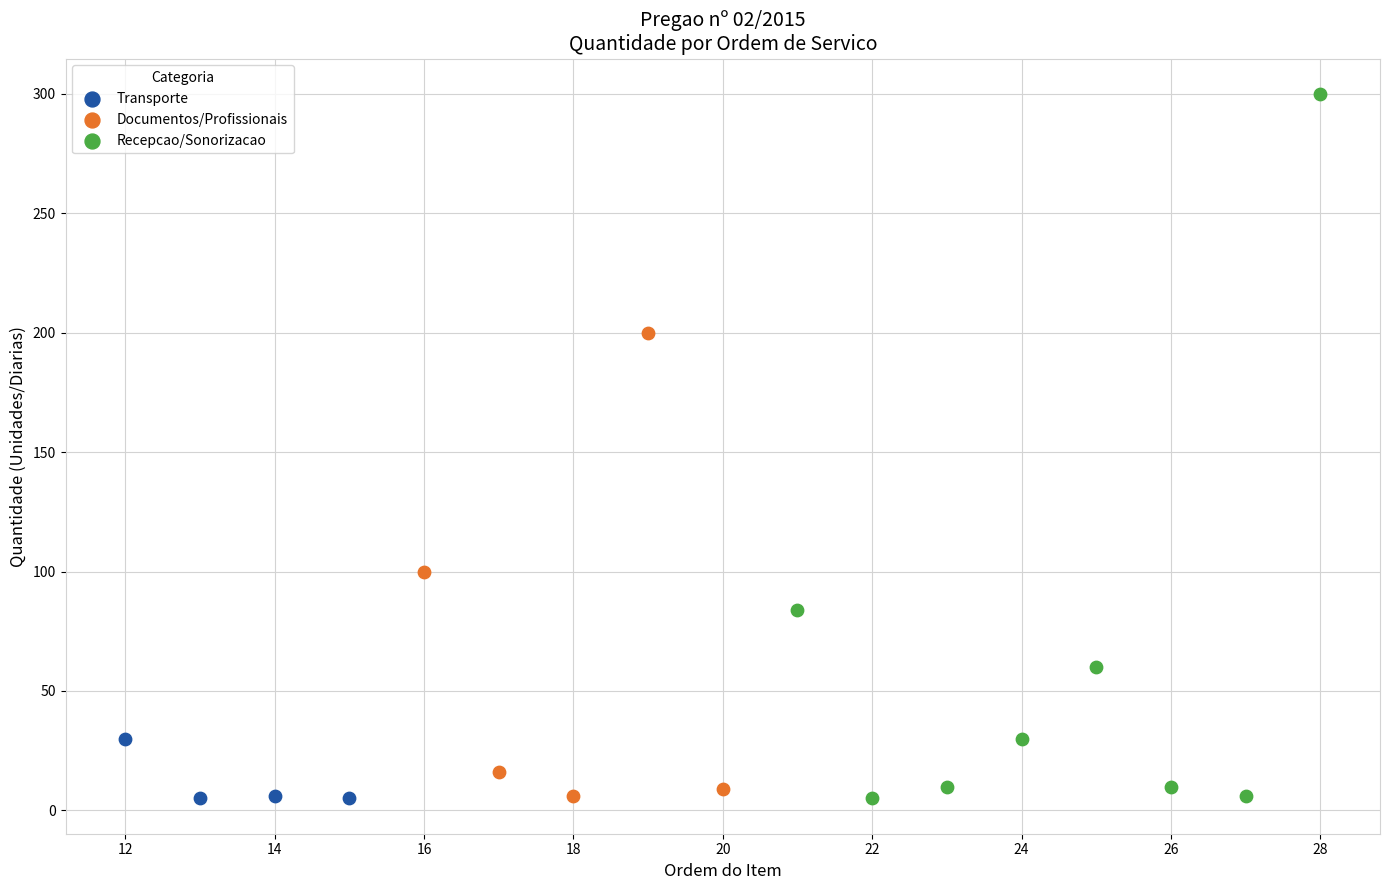

Which series contains the highest Y value?

Recepcao/Sonorizacao